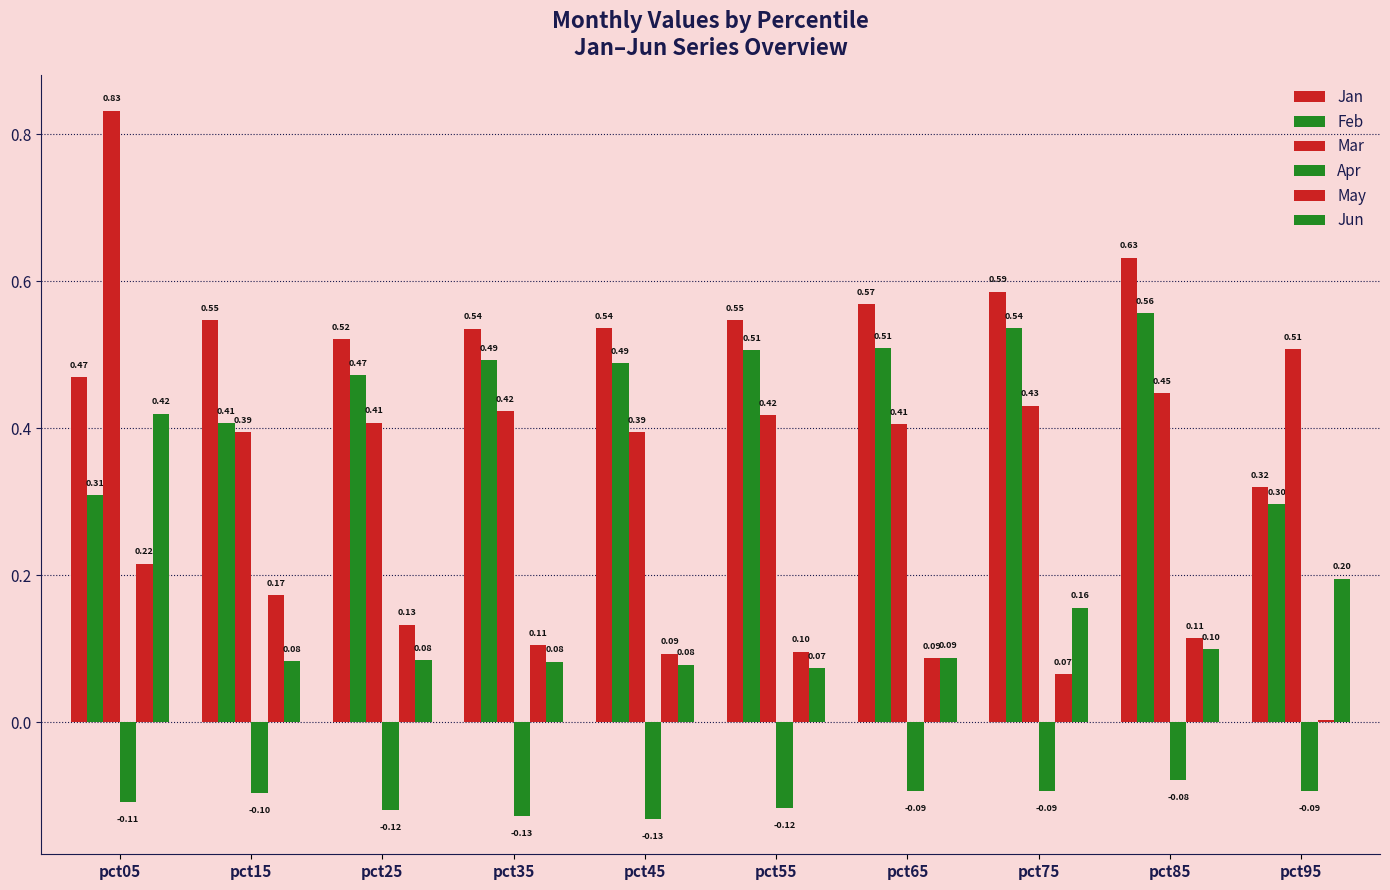

At which label does Jan reach its minimum?

pct95